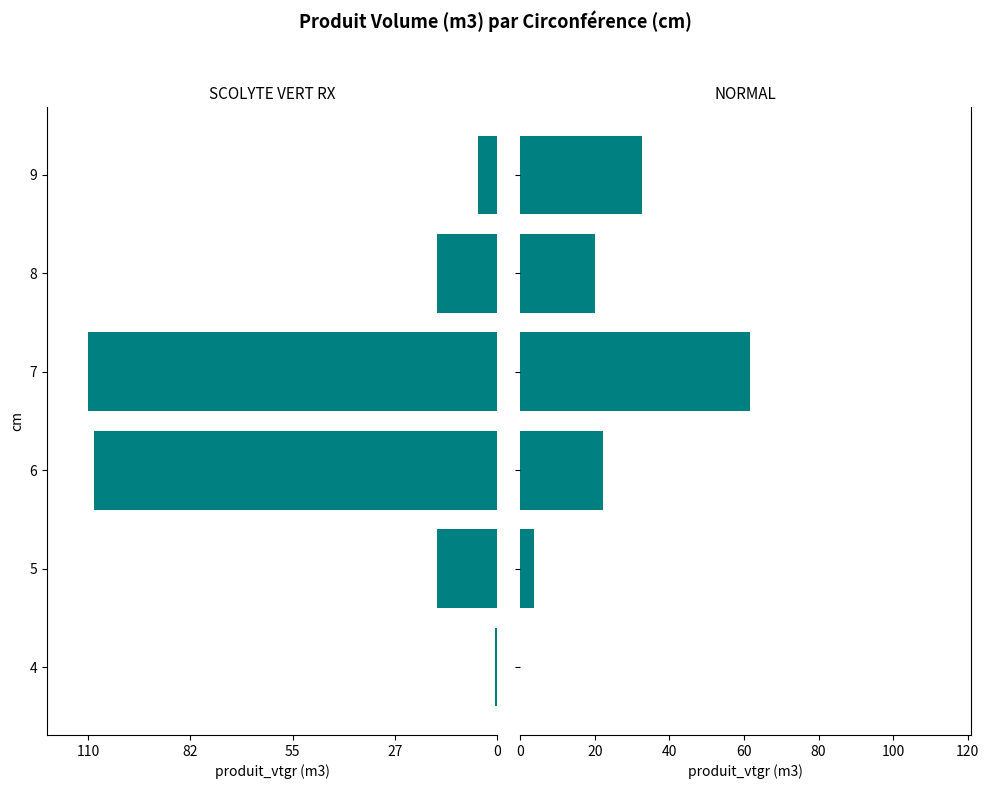

Is the value of NORMAL at 7 greater than the value of SCOLYTE VERT RX at 4?

Yes